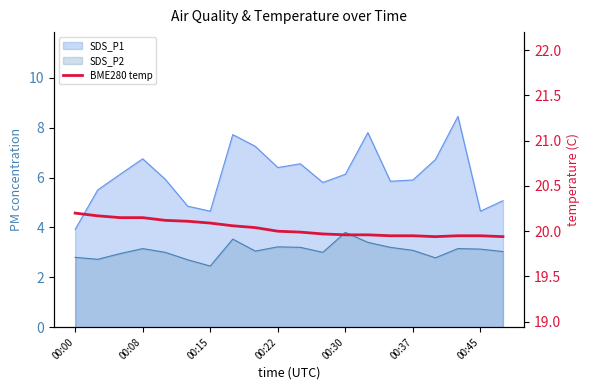

Reading left to right, extract all data points from this chart.

20.2	20.2	20.1	20.1	20.1	20.1	20.1	20.1	20.0	20.0	20.0	20.0	20.0	20.0	19.9	19.9	19.9	19.9	19.9	19.9